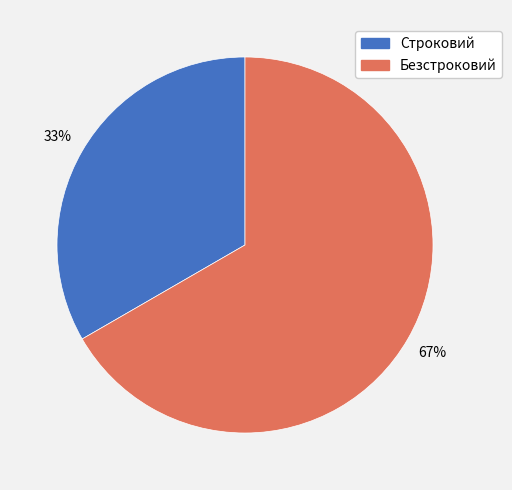

True or false: Безстроковий accounts for 67% of the total.

True